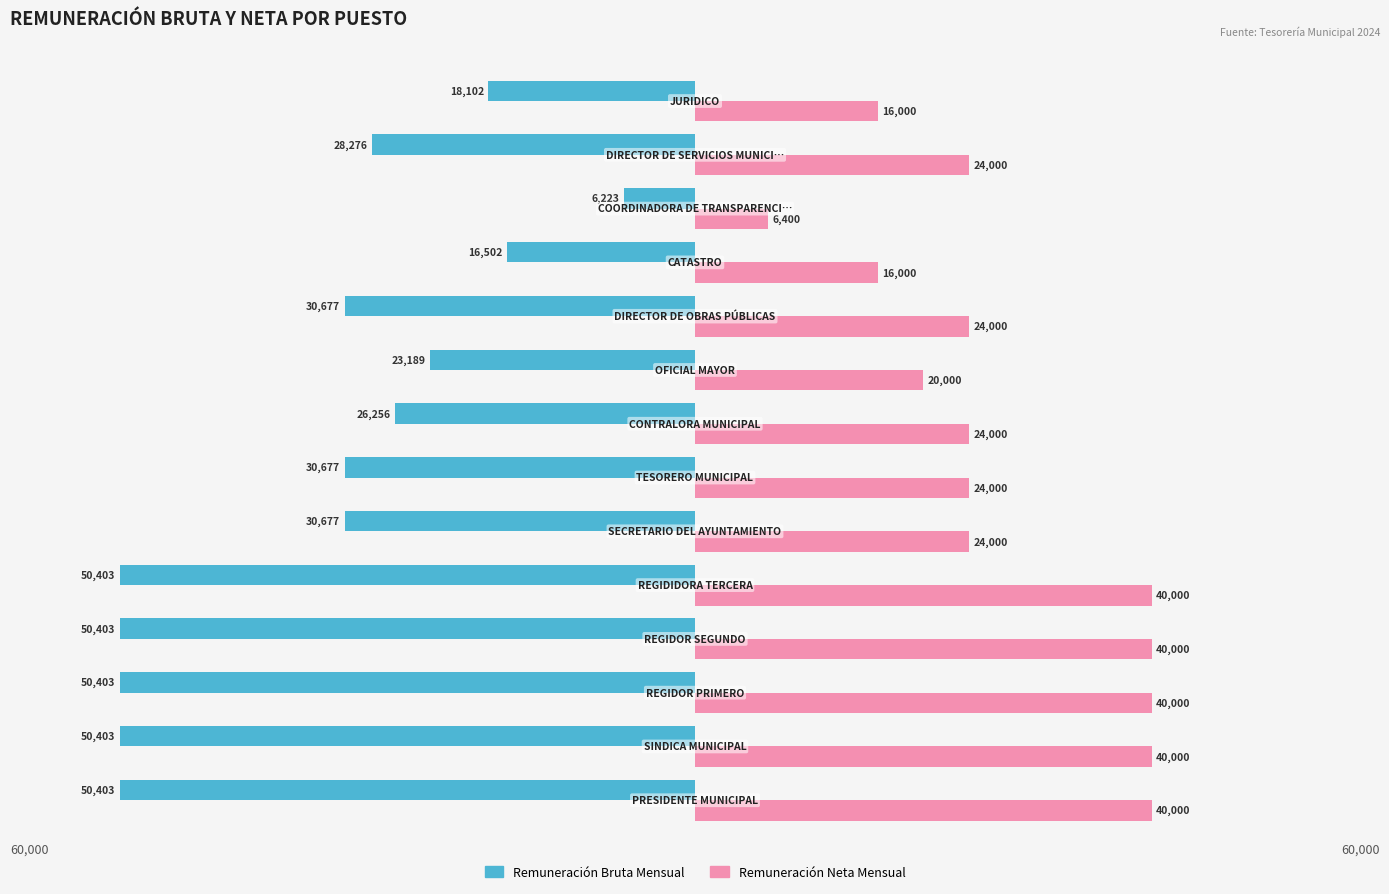

What are all the series names shown in the legend?

Remuneración Bruta Mensual, Remuneración Neta Mensual